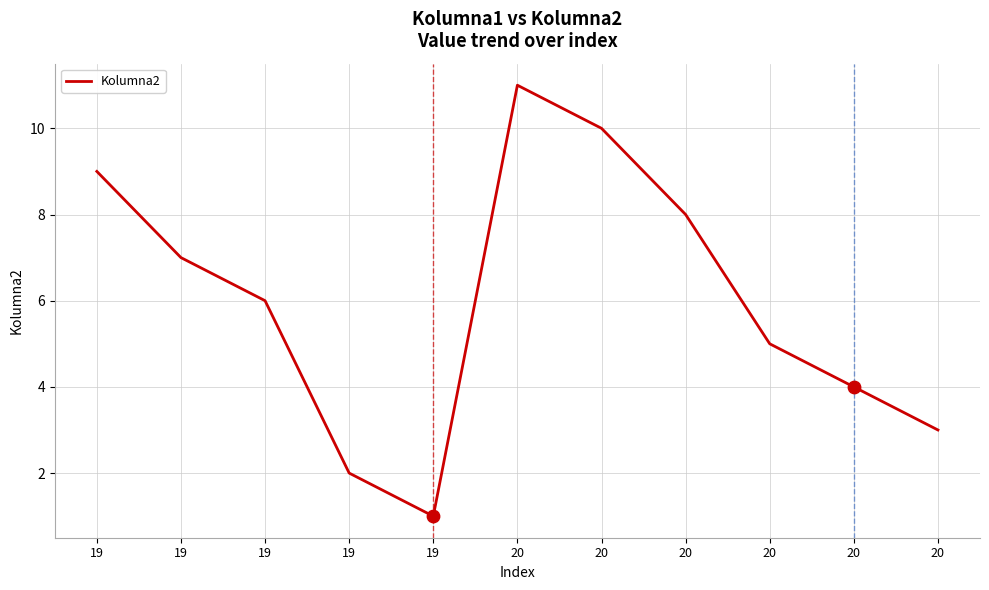

Approximately how many times larger is the value at 20 compared to 20?

2.2